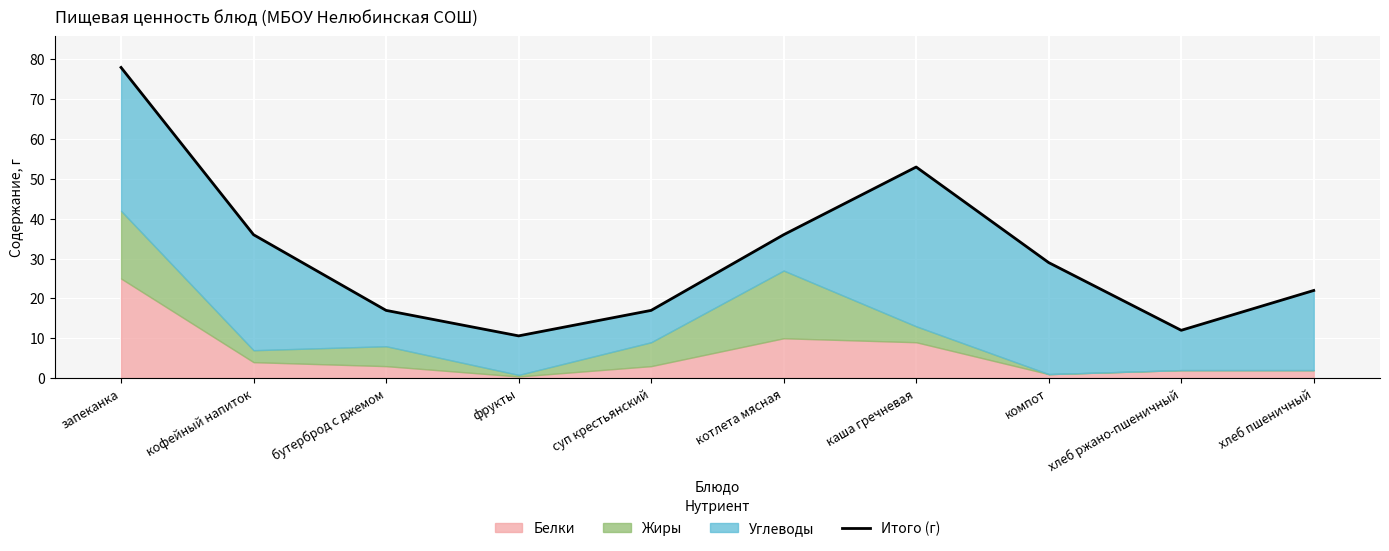

What is the difference between the values at фрукты and суп крестьянский?

6.4